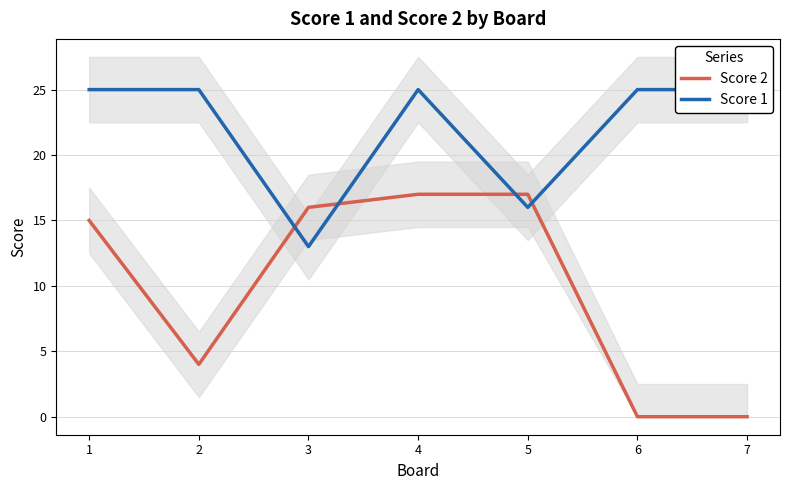

Reading left to right, what are all the values shown in this chart?

Score 2: 15	4	16	17	17	0	0
Score 1: 25	25	13	25	16	25	25